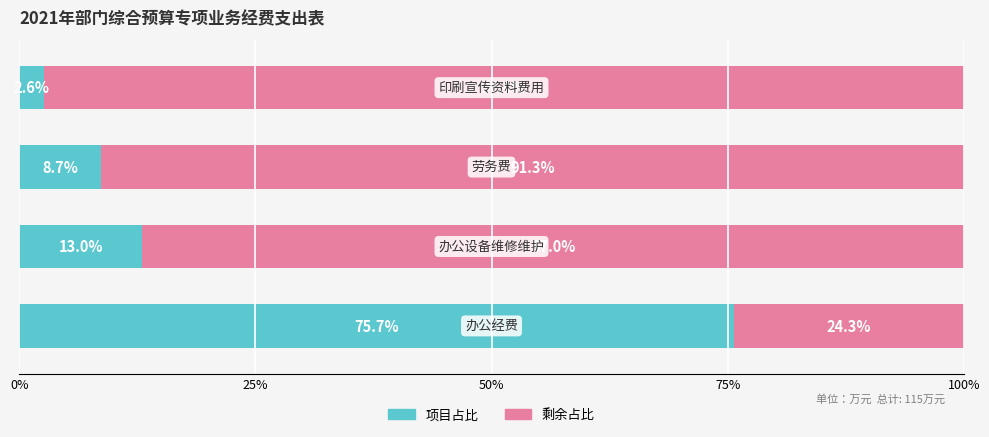

What is the sum of all 项目占比 values?

100.0